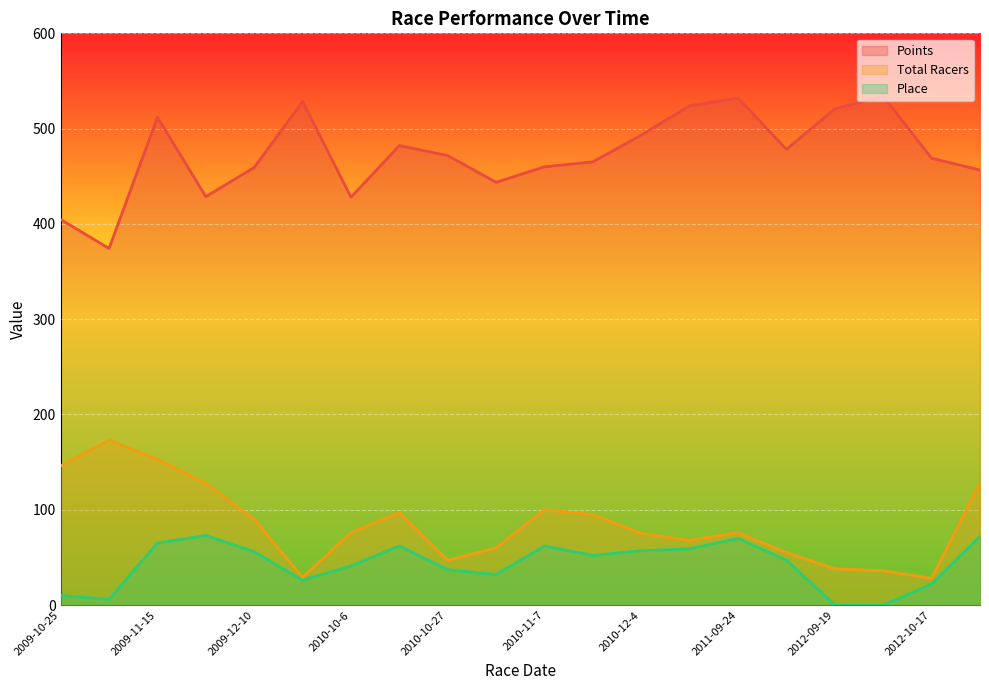

How many data points does each series have?

20